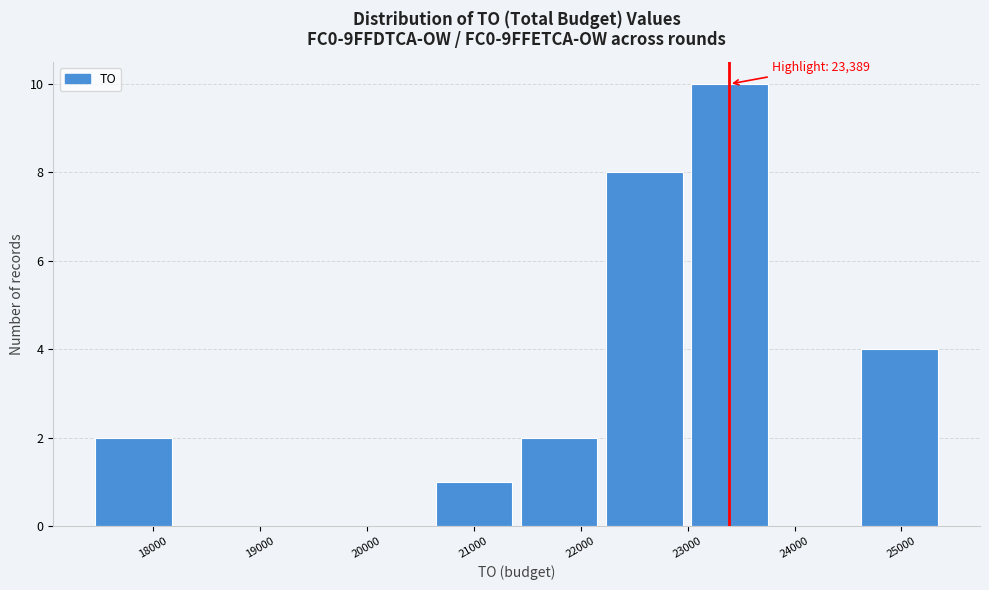

Over which range of the x-axis is the bar tallest?

23000 to 23800